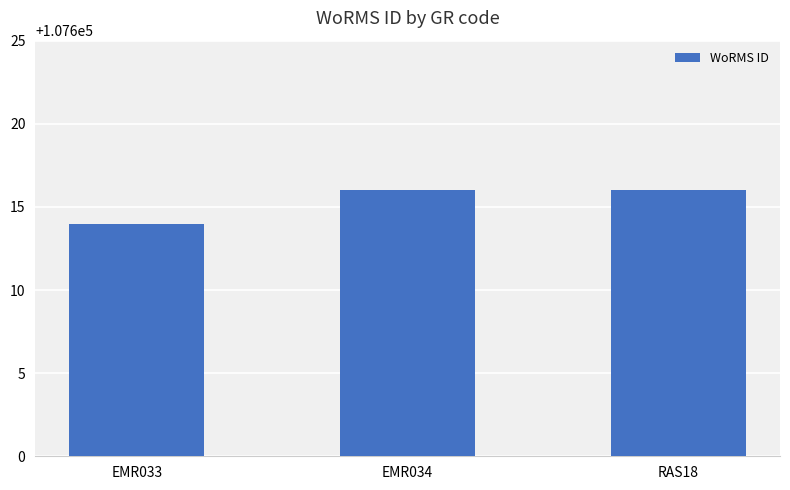

Reading left to right, extract all data points from this chart.

107614	107616	107616